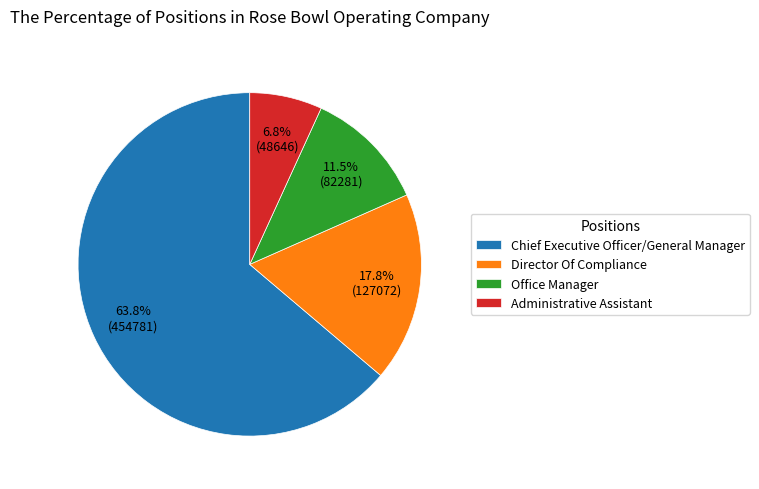

Which slice is the largest?

Chief Executive Officer/General Manager